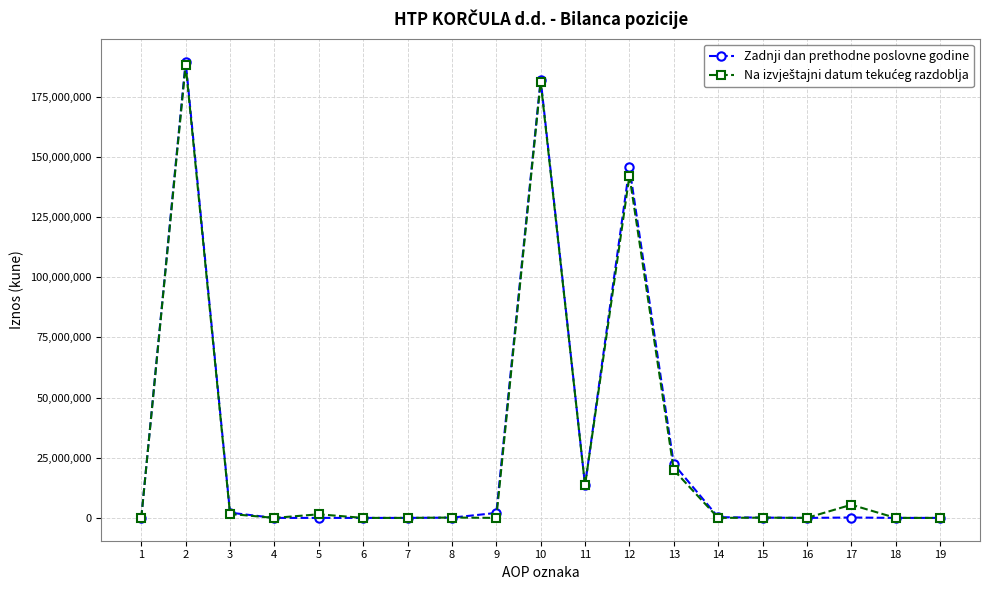

Which series has the largest range (max minus min)?

Zadnji dan prethodne poslovne godine